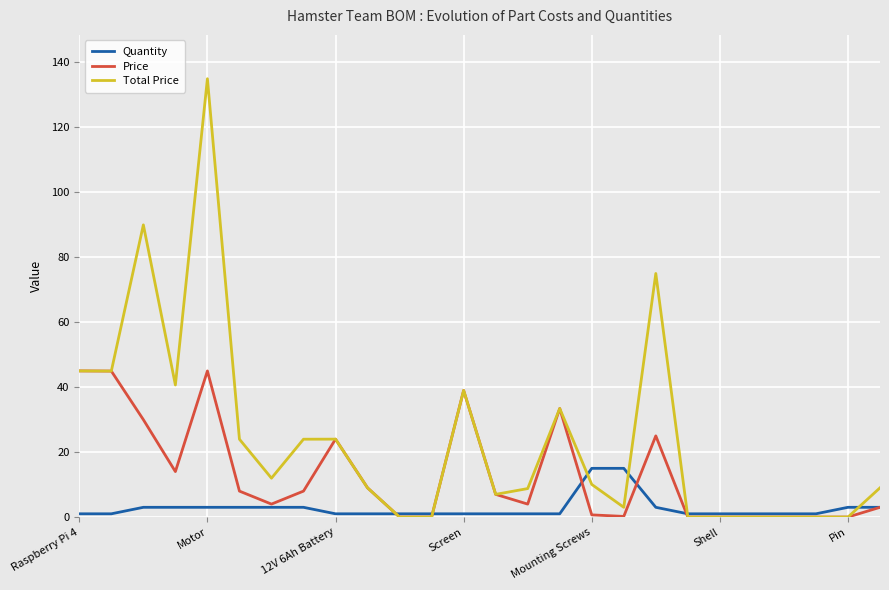

List the series in order of their peak value, lowest first.

Quantity, Price, Total Price